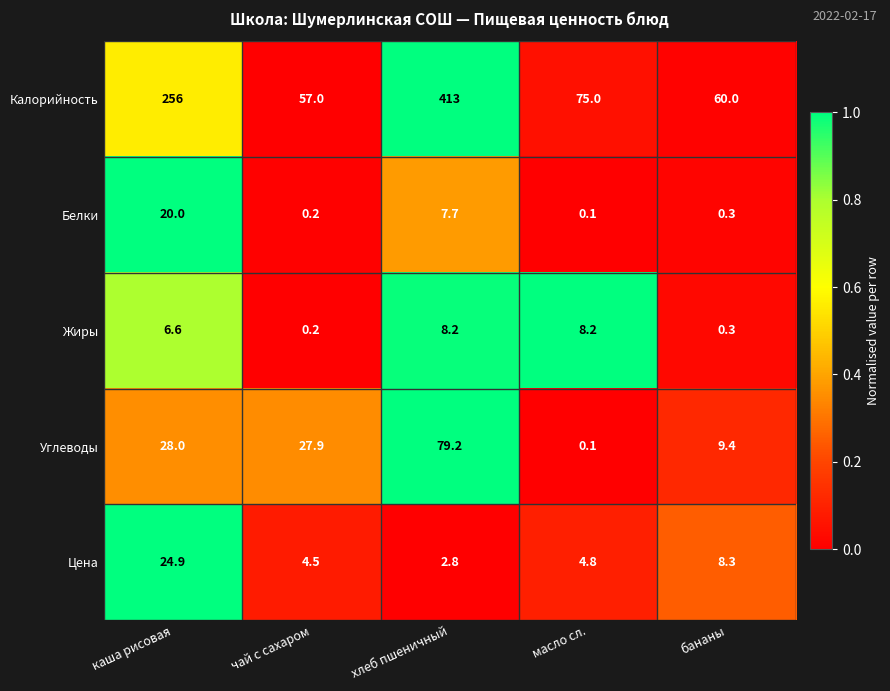

Reading left to right, what are all the values shown in this chart?

Калорийность: 256.0	57.0	413.0	75.0	60.0
Белки: 20.0	0.2	7.7	0.1	0.3
Жиры: 6.6	0.2	8.2	8.2	0.3
Углеводы: 28.0	27.9	79.2	0.1	9.4
Цена: 24.9	4.5	2.8	4.8	8.3